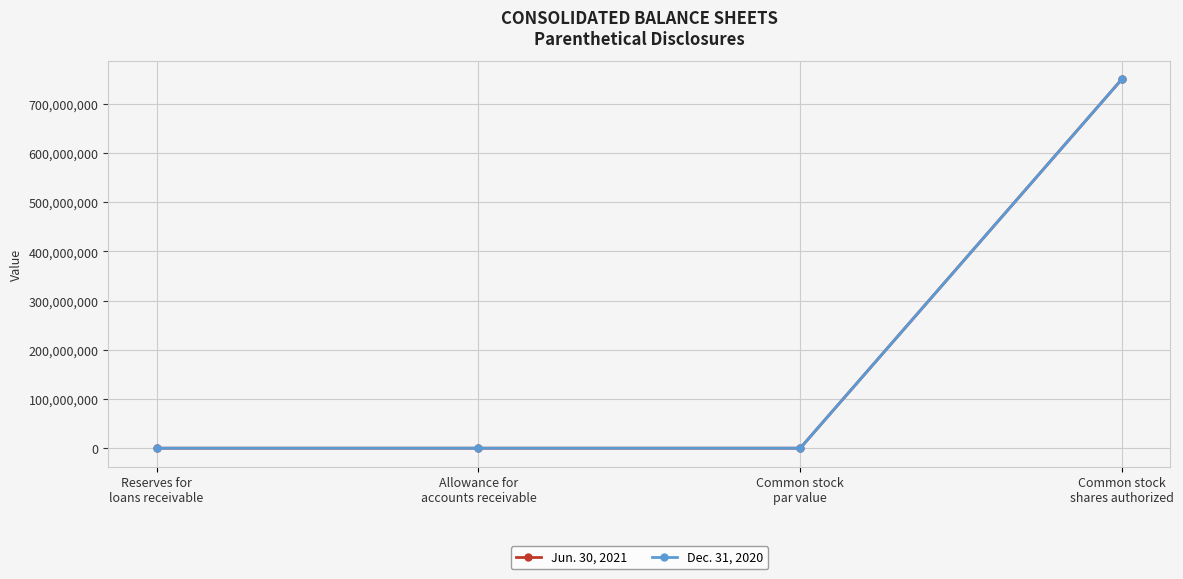

What is the label of the 3rd point from the right?

Allowance for
accounts receivable